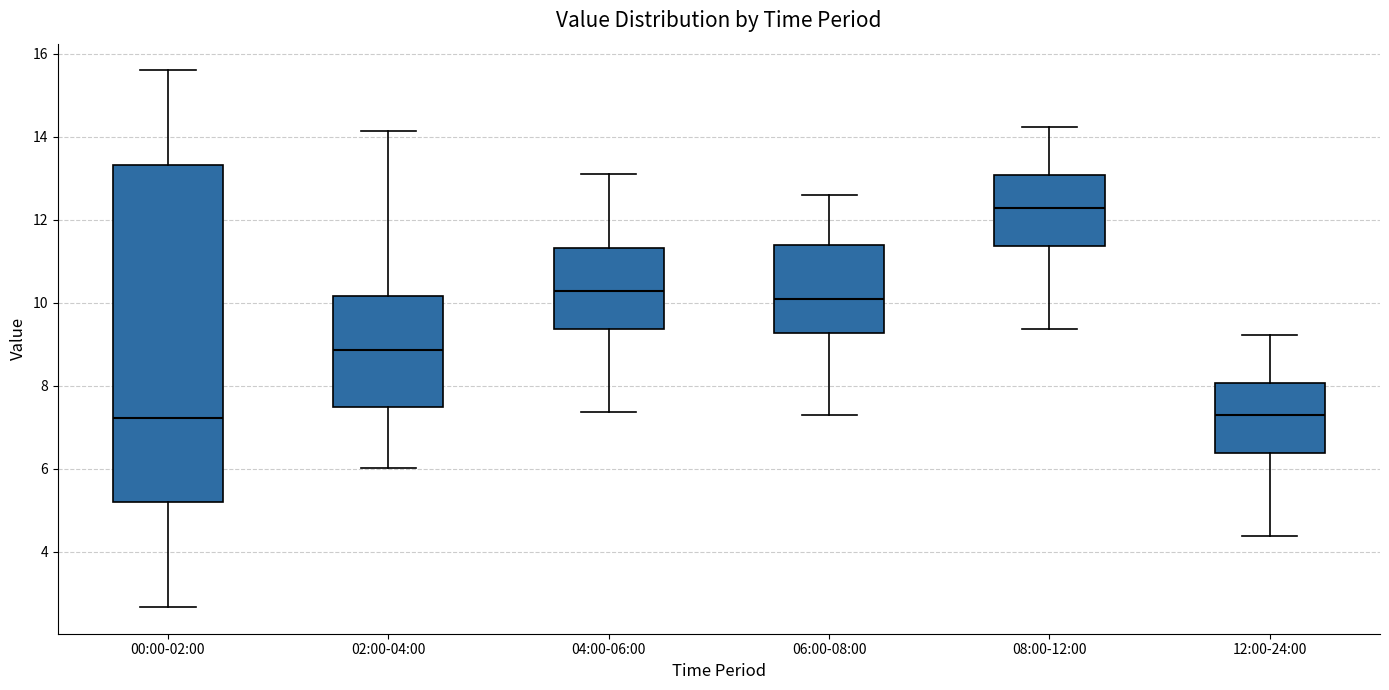

Which box is the tallest, from its lower edge to its upper edge?

00:00-02:00